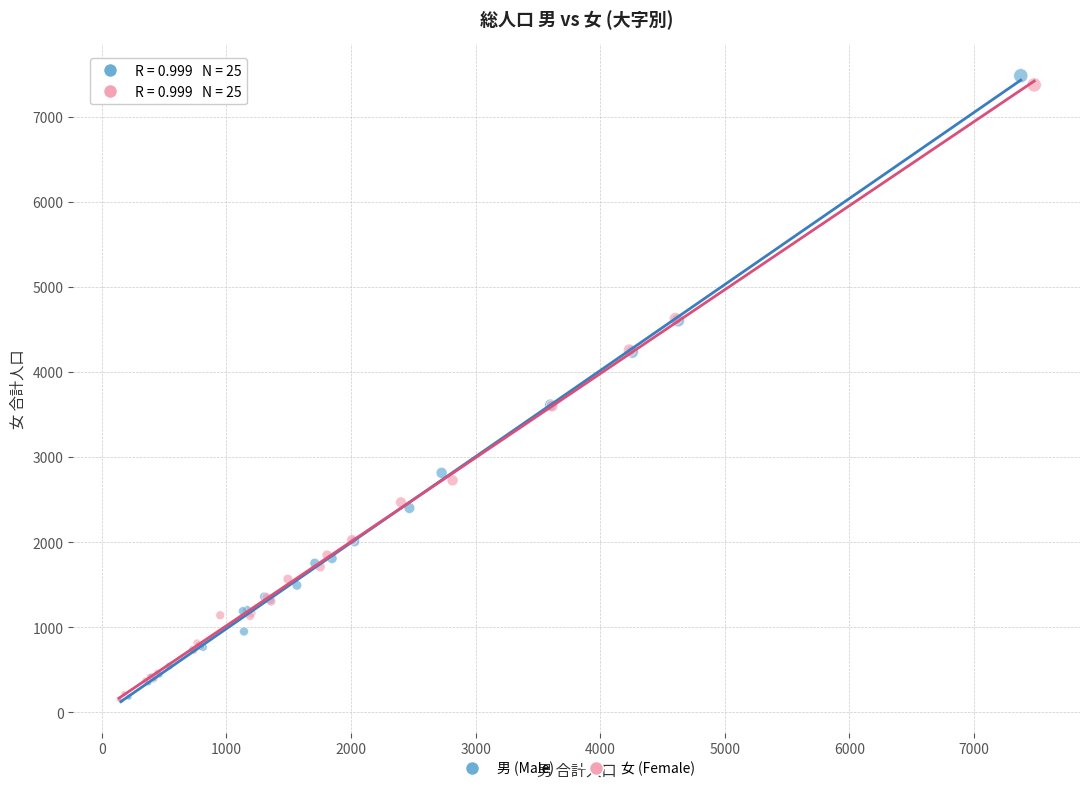

Which series has the widest spread of Y values?

男 (Male)